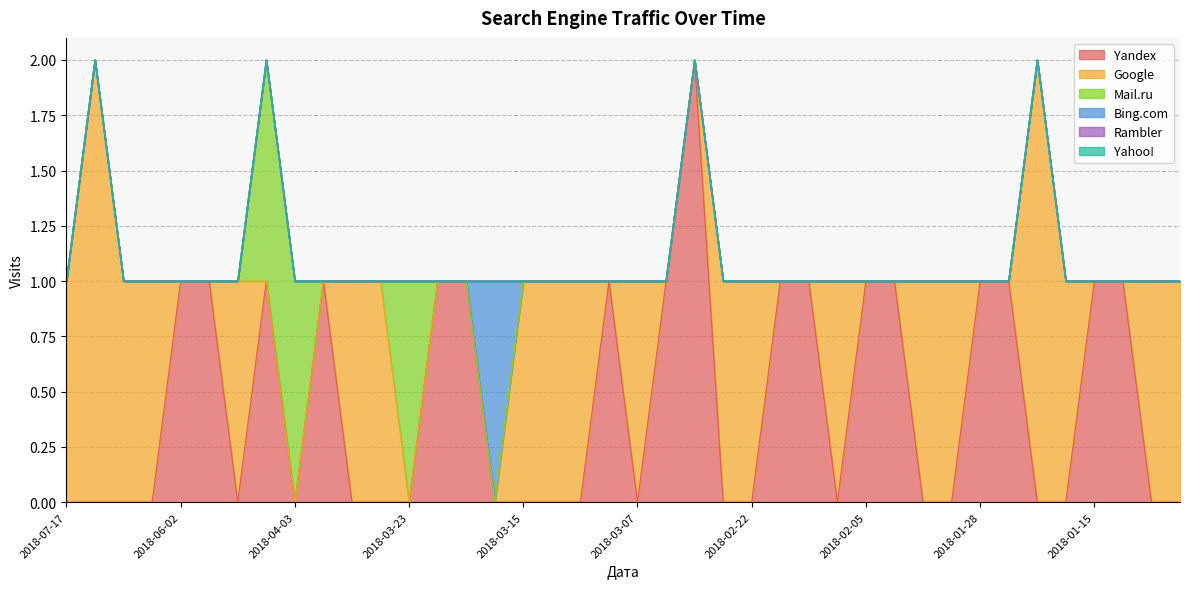

What are all the series names shown in the legend?

Yandex, Google, Mail.ru, Bing.com, Rambler, Yahoo!